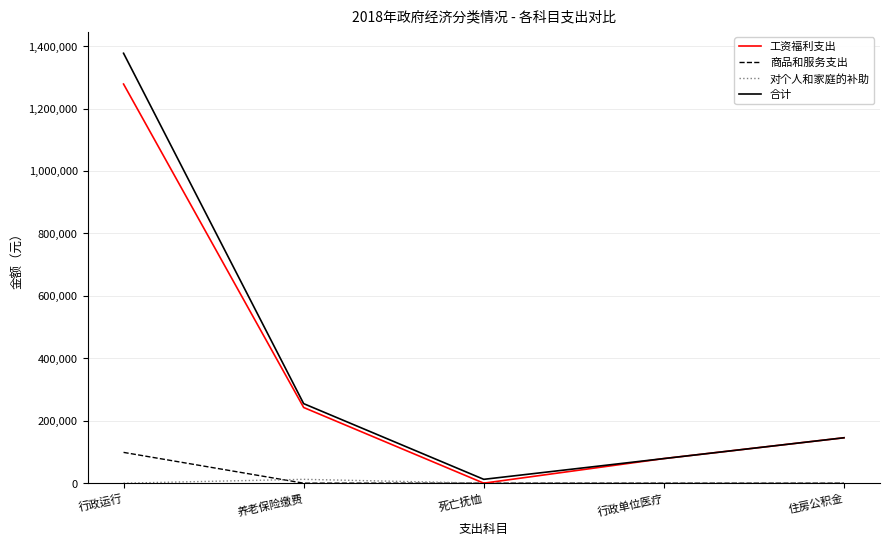

Count the number of data series in this chart.

4